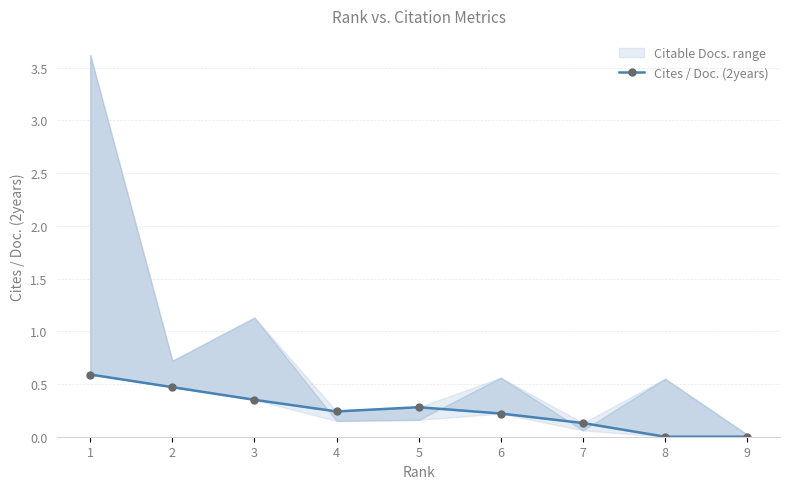

Which label corresponds to the smallest value in the chart?

8